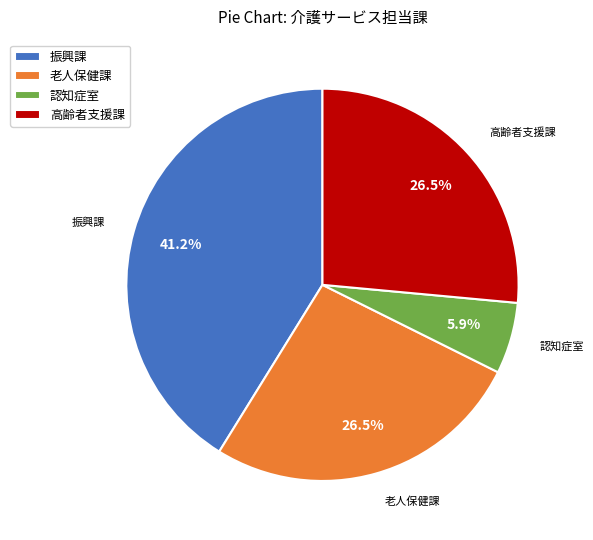

Does any single category account for the majority?

No